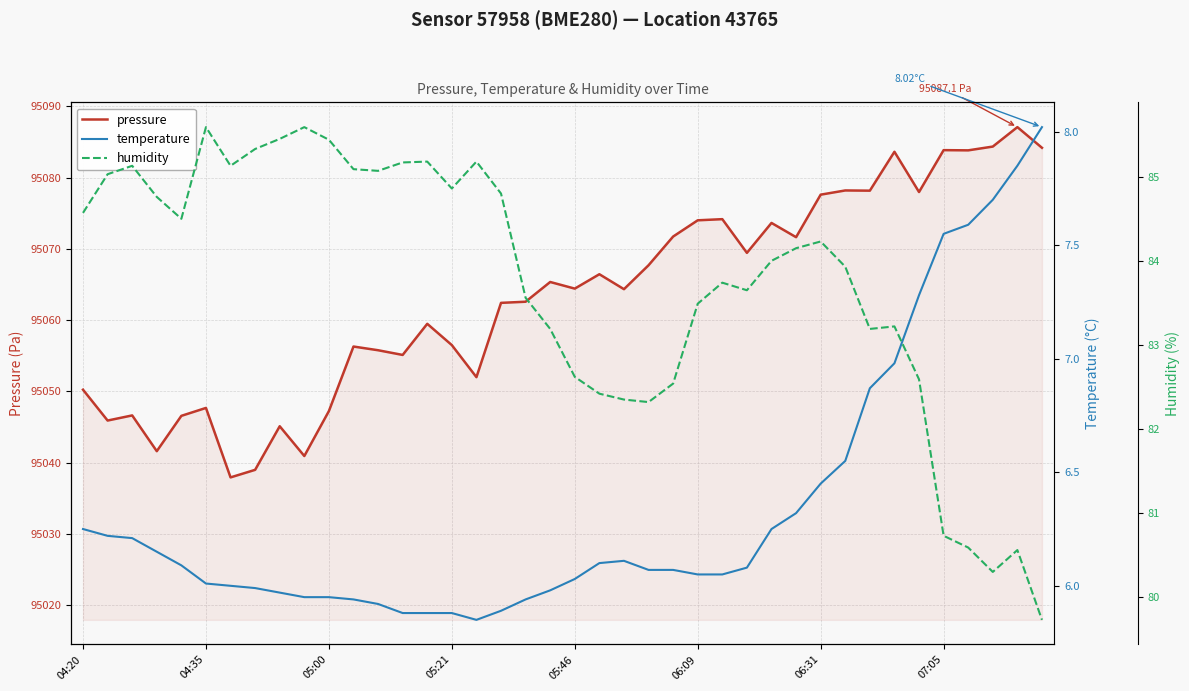

How many values in the temperature series are below 6?

13